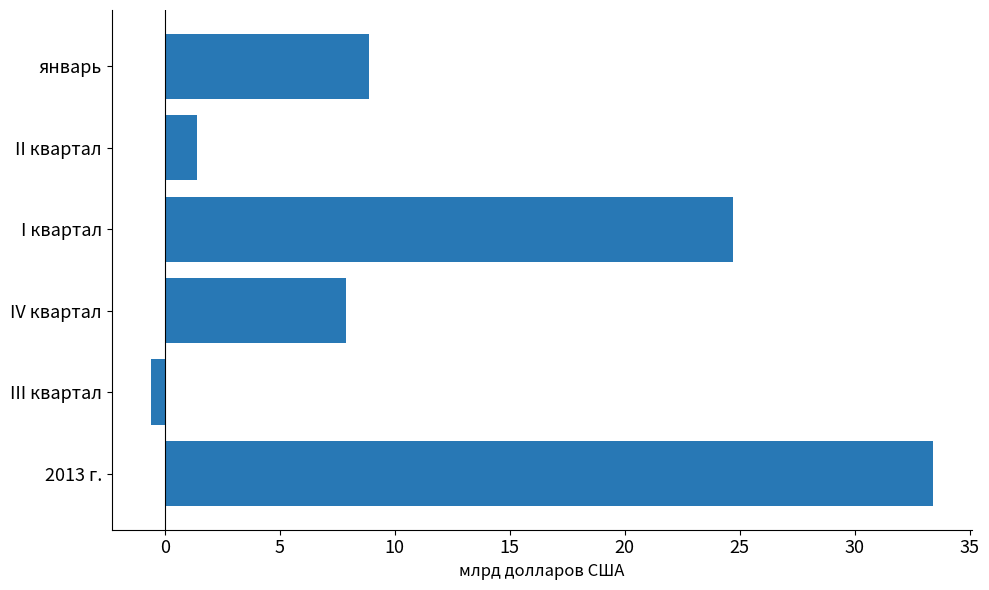

Which label corresponds to the largest value in the chart?

2013 г.